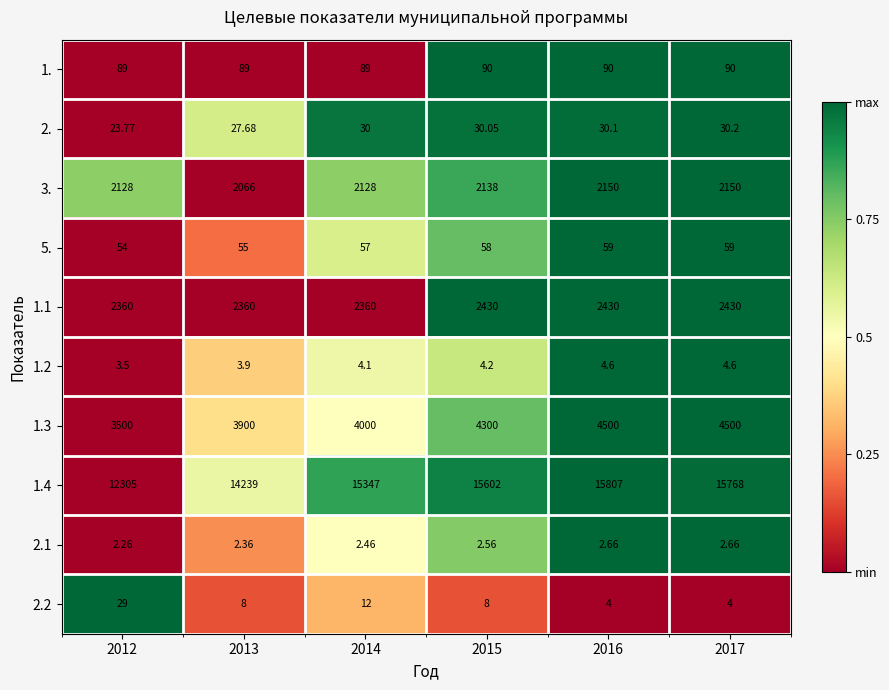

Is the value of 1.2 at 2012 greater than the value of 1.3 at 2013?

No